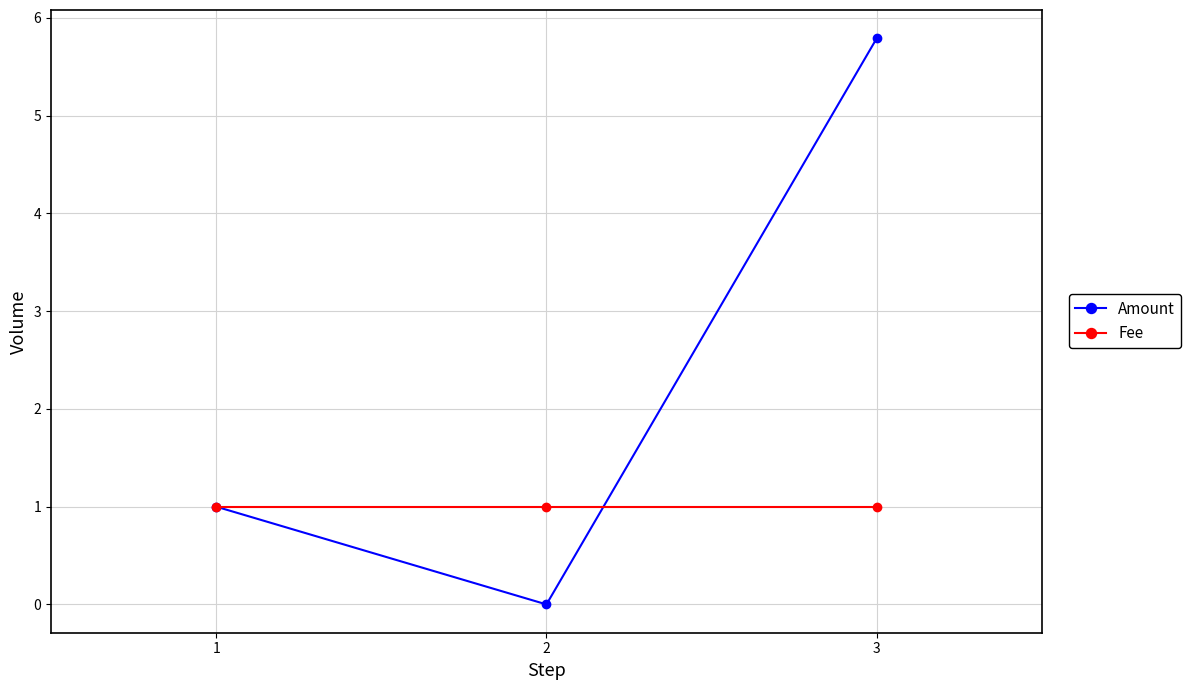

Rank the series by their average value, from lowest to highest.

Fee, Amount